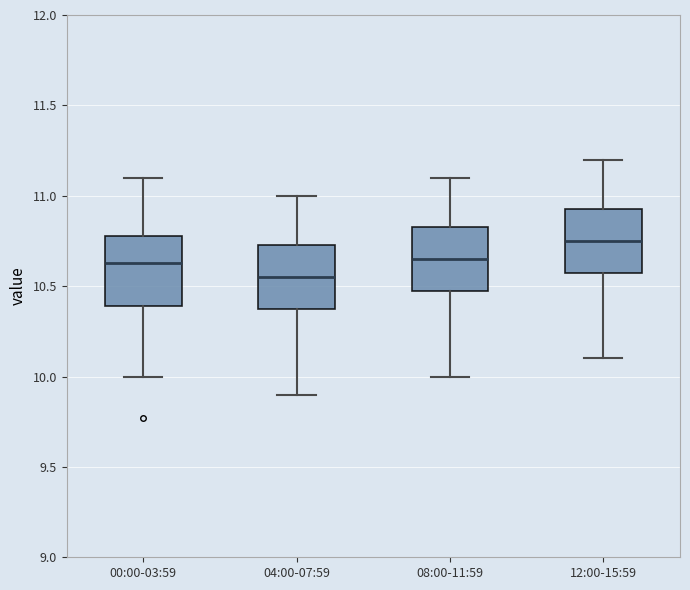

Reading left to right, transcribe this box plot: for each box, give where its median line is, the range the box spans, and where its two whiskers end, as read against the y-axis. The values are not printed on the chart, so give them approximately, as read against the axis.

00:00-03:59: median 10.65, box 10.40 to 10.80, whiskers 10.00 to 11.10
04:00-07:59: median 10.55, box 10.40 to 10.75, whiskers 9.90 to 11.00
08:00-11:59: median 10.65, box 10.50 to 10.85, whiskers 10.00 to 11.10
12:00-15:59: median 10.75, box 10.60 to 10.95, whiskers 10.10 to 11.20